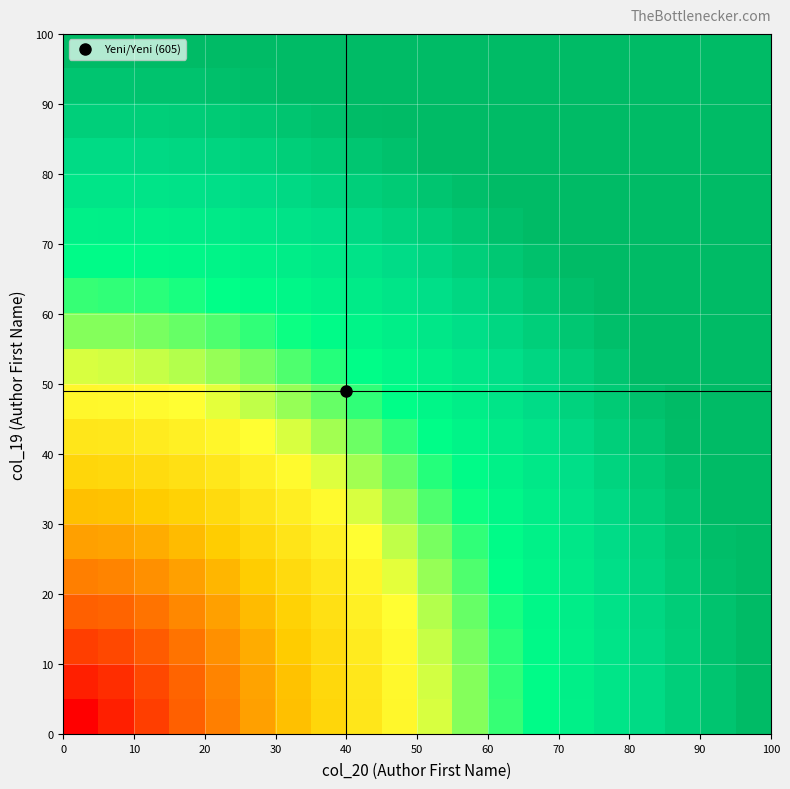

At how many categories does at least one series exceed 553?

20